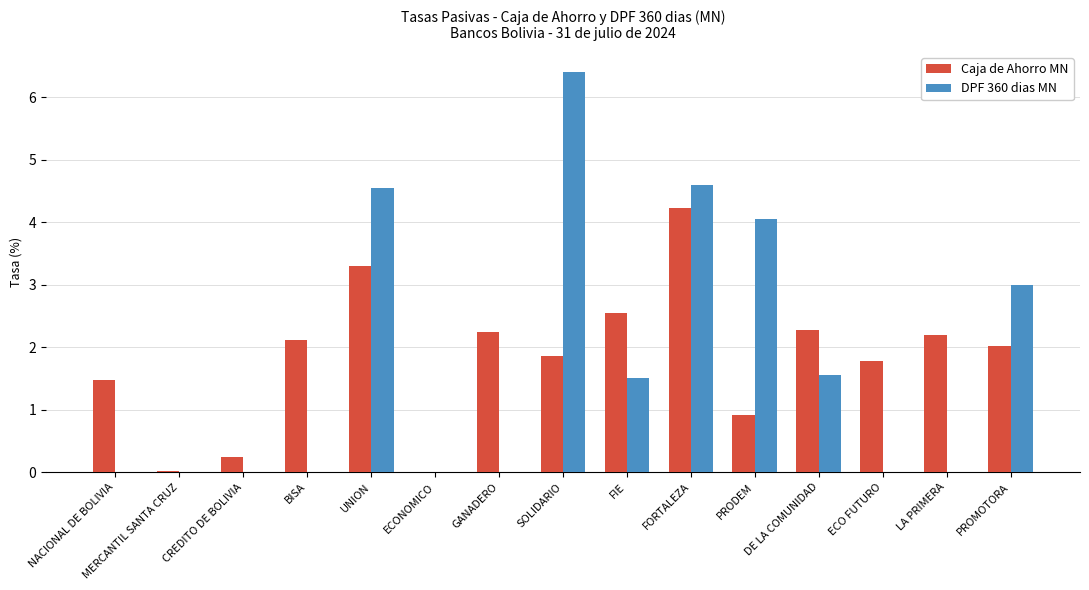

What is the maximum value for DPF 360 dias MN?

6.4